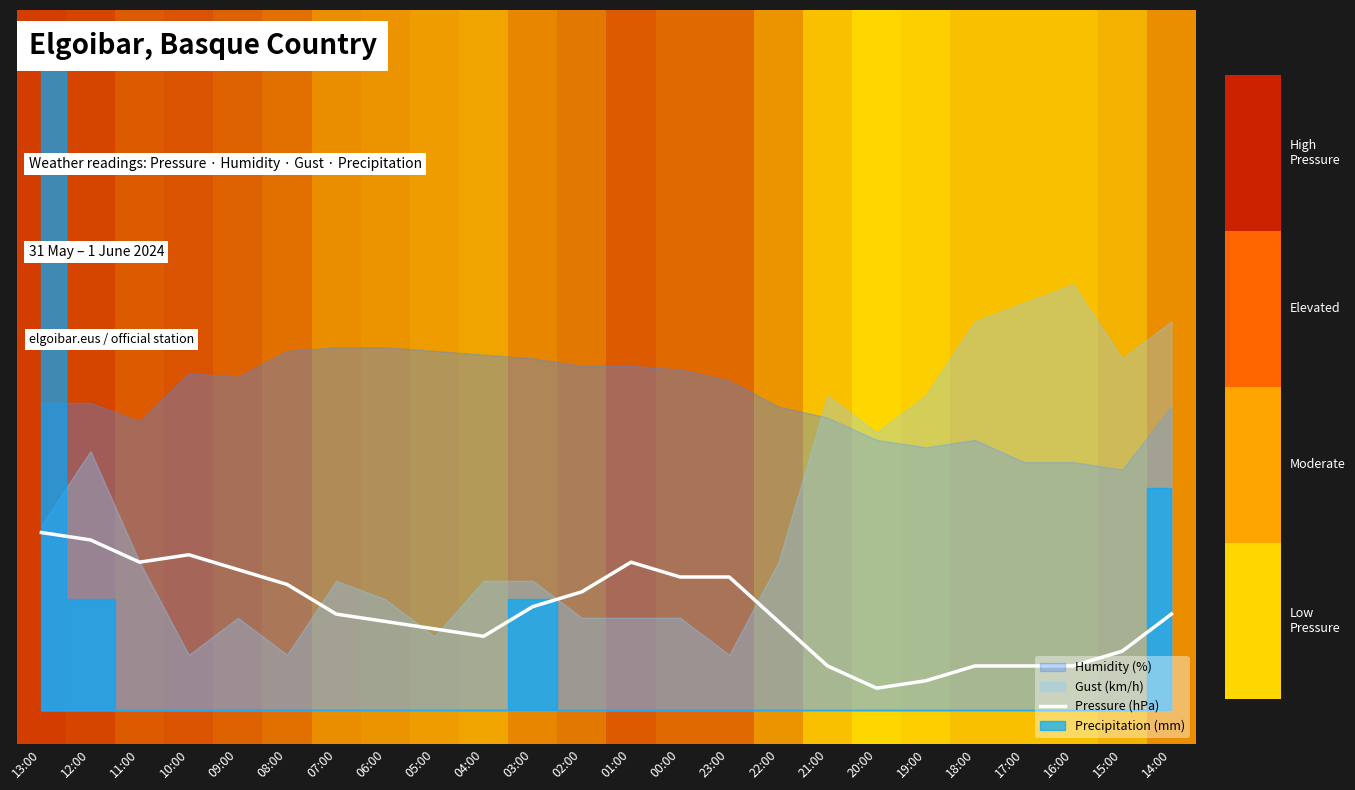

Reading left to right, transcribe all the data shown in this chart.

13:00=4.8	12:00=4.6	11:00=4.0	10:00=4.2	09:00=3.8	08:00=3.4	07:00=2.6	06:00=2.4	05:00=2.2	04:00=2.0	03:00=2.8	02:00=3.2	01:00=4.0	00:00=3.6	23:00=3.6	22:00=2.4	21:00=1.2	20:00=0.6	19:00=0.8	18:00=1.2	17:00=1.2	16:00=1.2	15:00=1.6	14:00=2.6